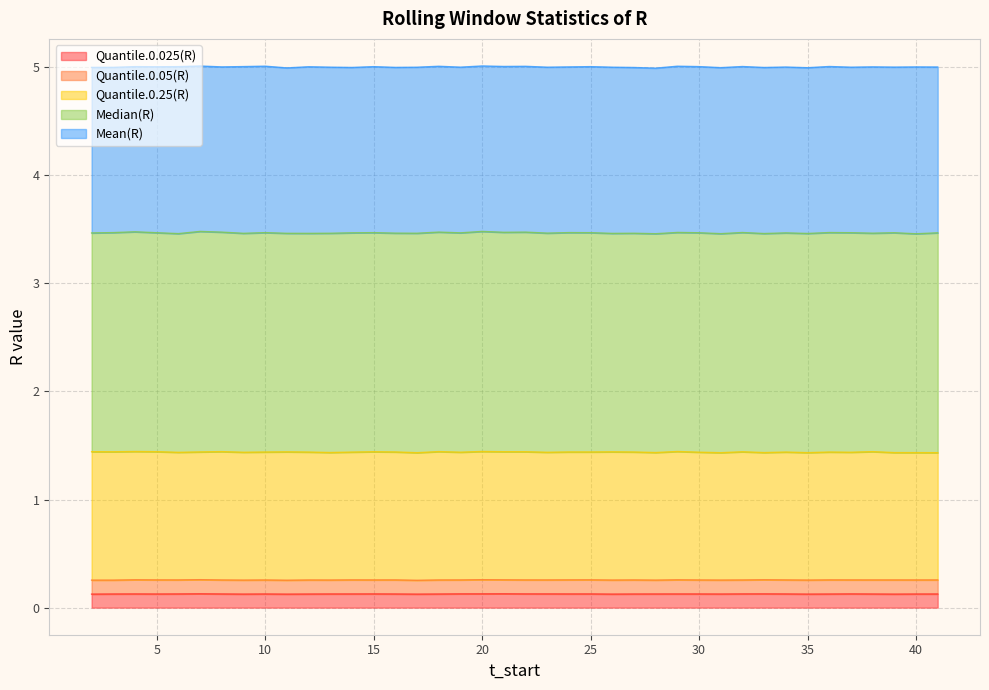

Does the chart display data point markers on the line(s)?

No